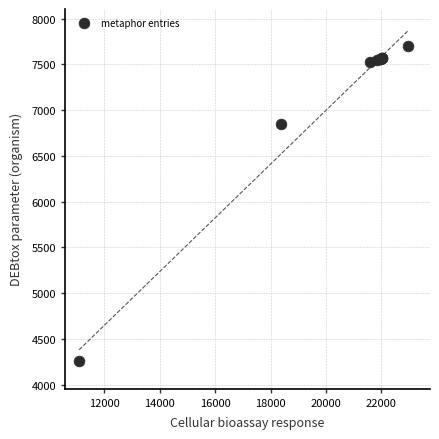

What Y value in the scatter plot is closest to 5979?

6842